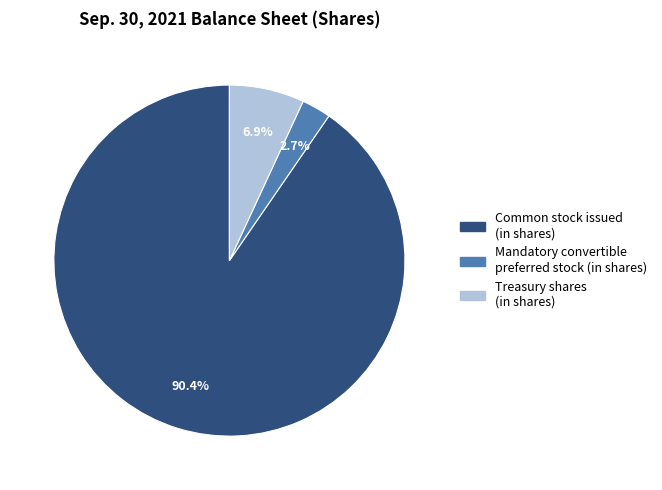

The Treasury shares (in shares) slice represents 17% of the pie. True or false?

False